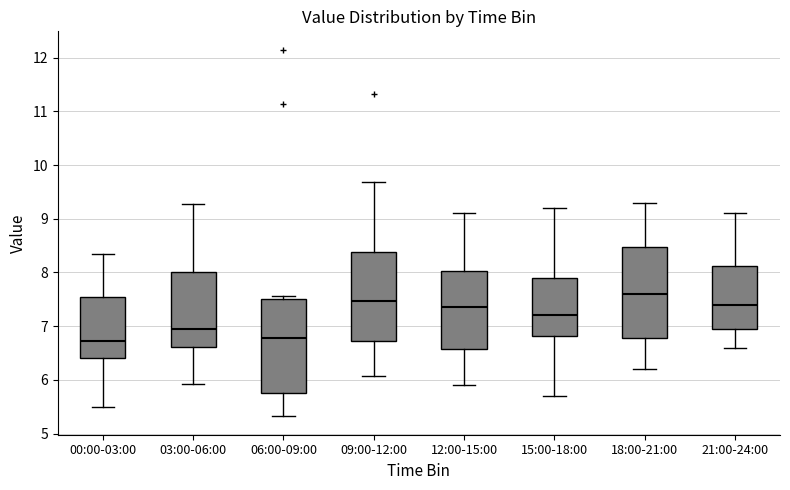

Reading left to right, read every box against the y-axis: the position of its median line, the range the box covers, and the ends of its whiskers. The values are not printed on the chart, so give them approximately, as read against the axis.

00:00-03:00: median 6.7, box 6.4 to 7.5, whiskers 5.5 to 8.4
03:00-06:00: median 7.0, box 6.6 to 8.0, whiskers 5.9 to 9.3
06:00-09:00: median 6.8, box 5.8 to 7.5, whiskers 5.3 to 7.6
09:00-12:00: median 7.5, box 6.7 to 8.4, whiskers 6.1 to 9.7
12:00-15:00: median 7.4, box 6.6 to 8.0, whiskers 5.9 to 9.1
15:00-18:00: median 7.2, box 6.8 to 7.9, whiskers 5.7 to 9.2
18:00-21:00: median 7.6, box 6.8 to 8.5, whiskers 6.2 to 9.3
21:00-24:00: median 7.4, box 7.0 to 8.1, whiskers 6.6 to 9.1